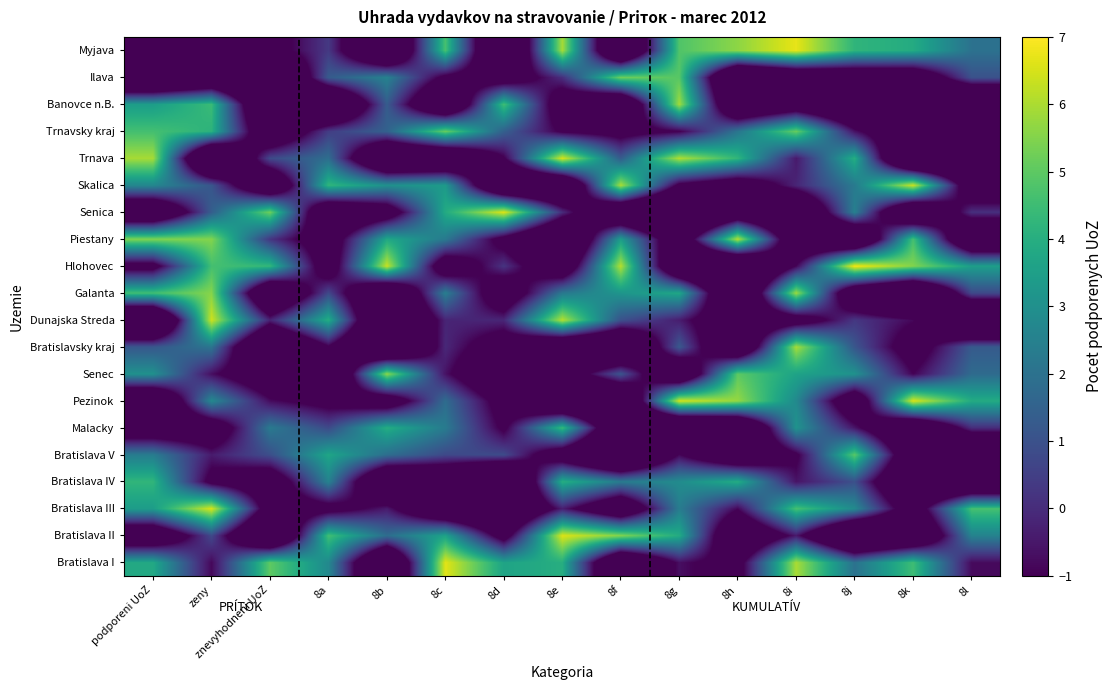

What is the spread (max minus min) of values at 8a?

10.7